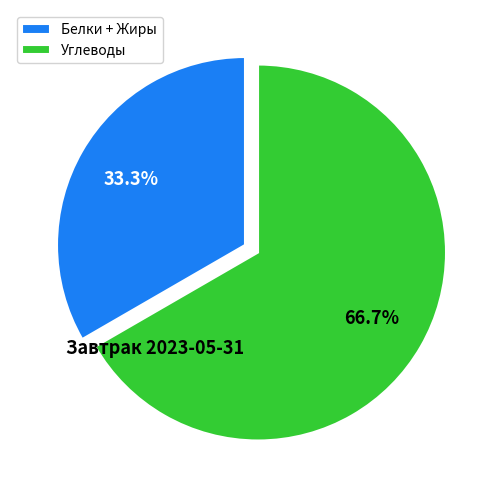

Between Белки + Жиры and Углеводы, which is larger?

Углеводы